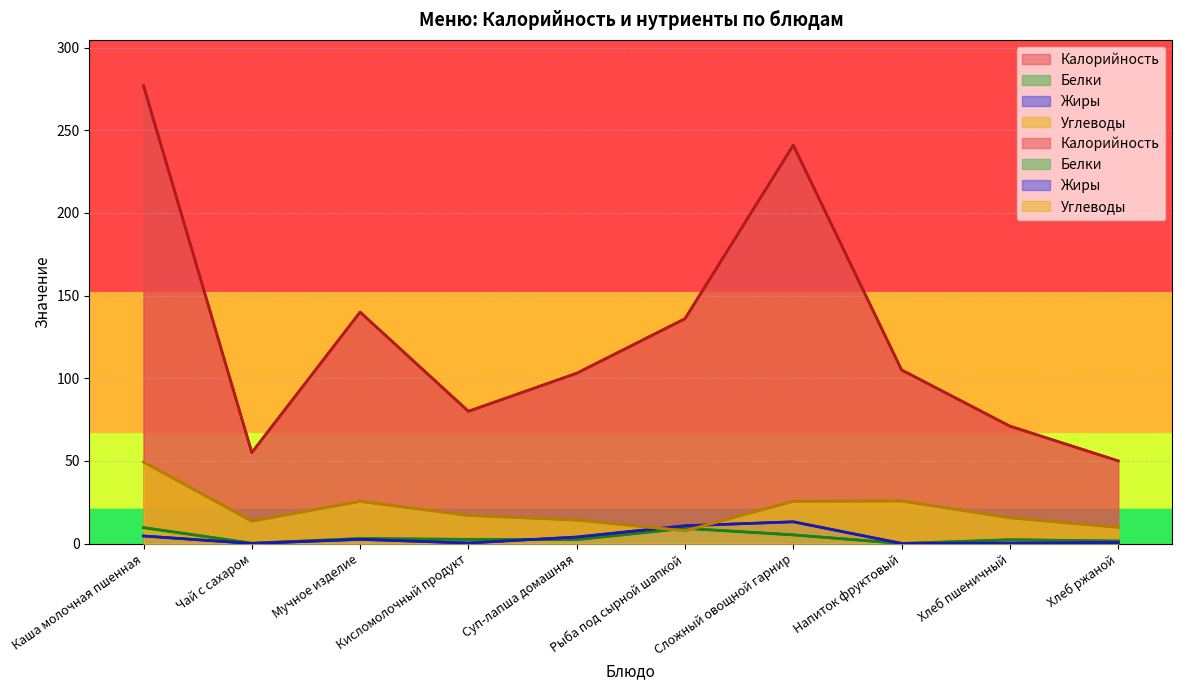

Rank the categories by Калорийность value from lowest to highest.

Хлеб ржаной, Чай с сахаром, Хлеб пшеничный, Кисломолочный продукт, Суп-лапша домашняя, Напиток фруктовый, Рыба под сырной шапкой, Мучное изделие, Сложный овощной гарнир, Каша молочная пшенная